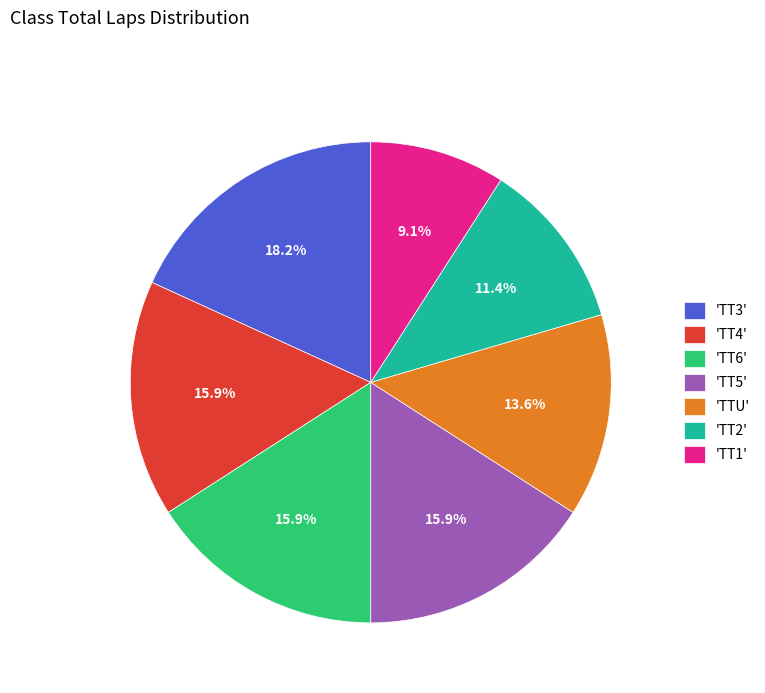

How many segments does this pie chart have?

7